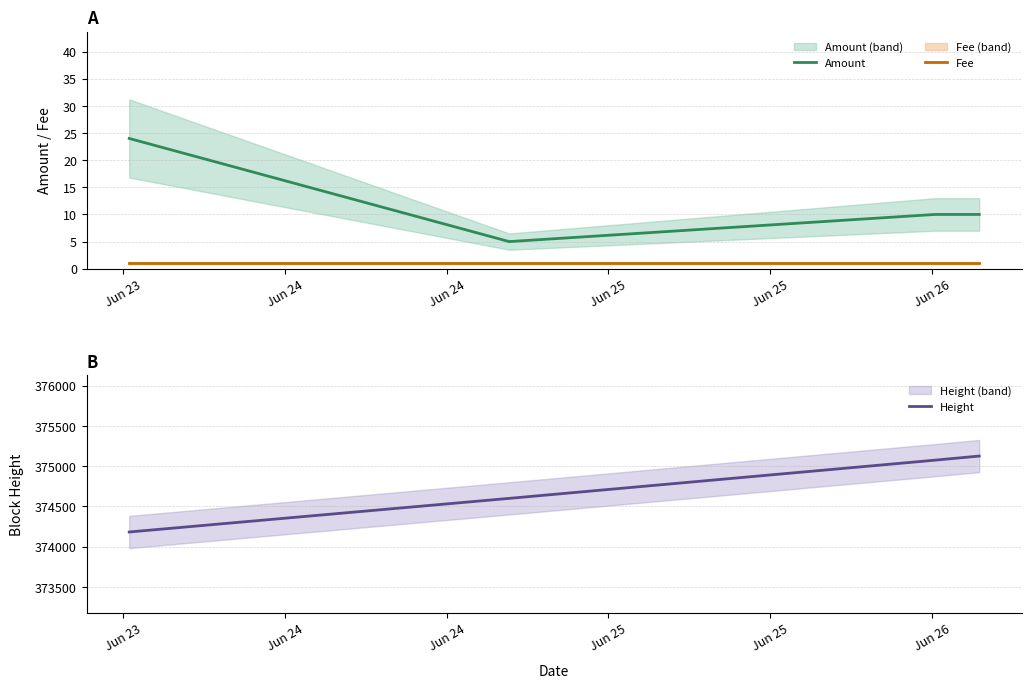

What is the lowest value of the Height series?

374183